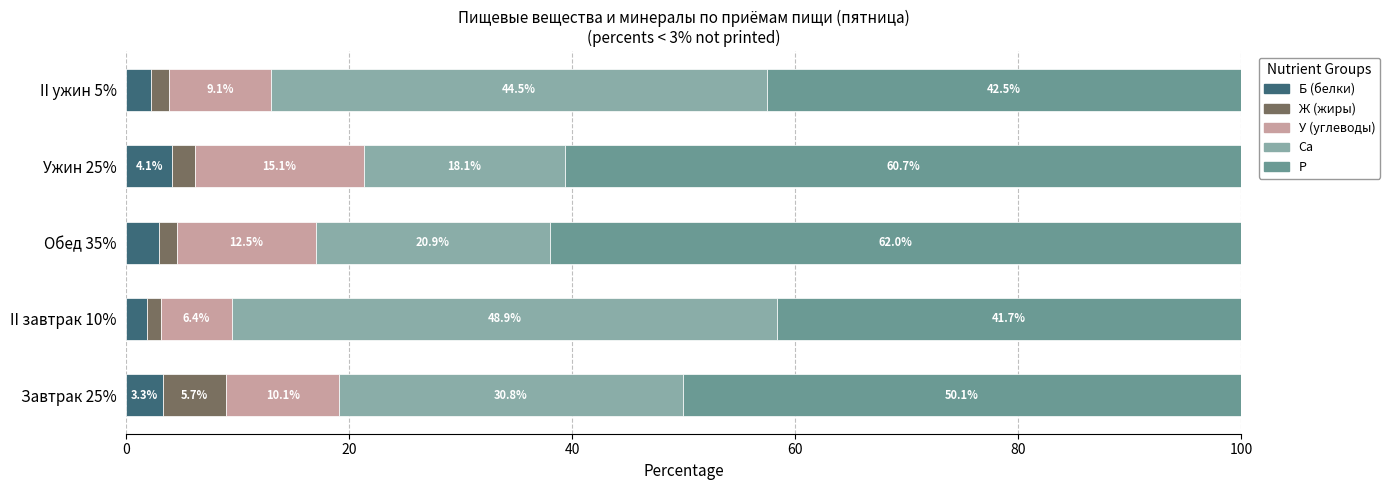

Which category has the highest value in the Б (белки) series?

Ужин 25%